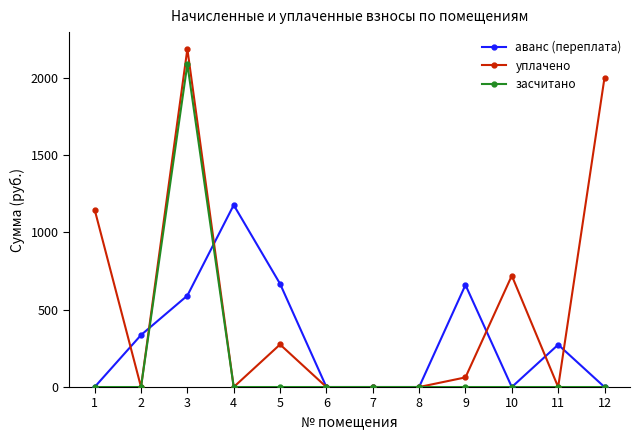

How many series are shown in this chart?

3